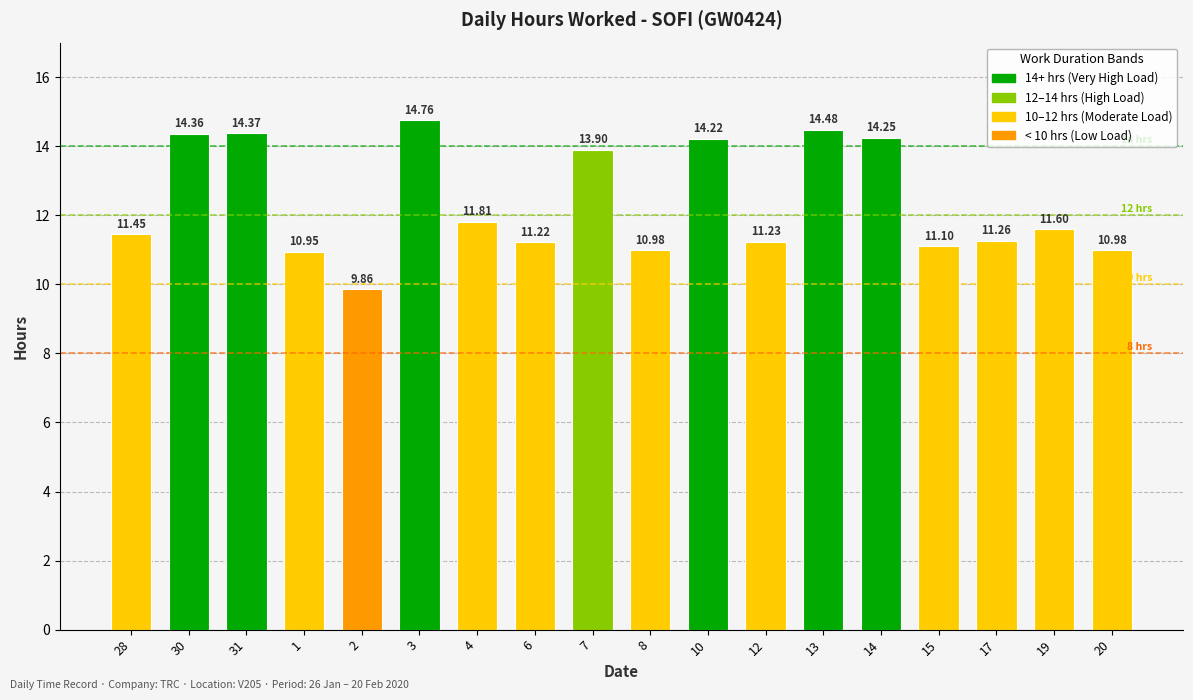

Approximately how many times larger is the value at 17 compared to 2?

1.1